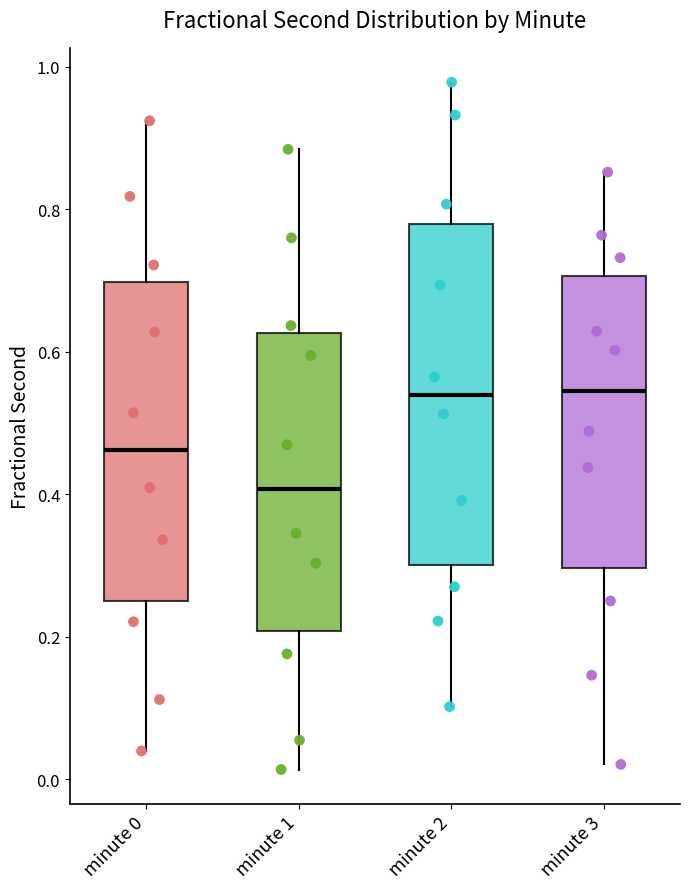

Which box's median line is the lowest?

minute 1